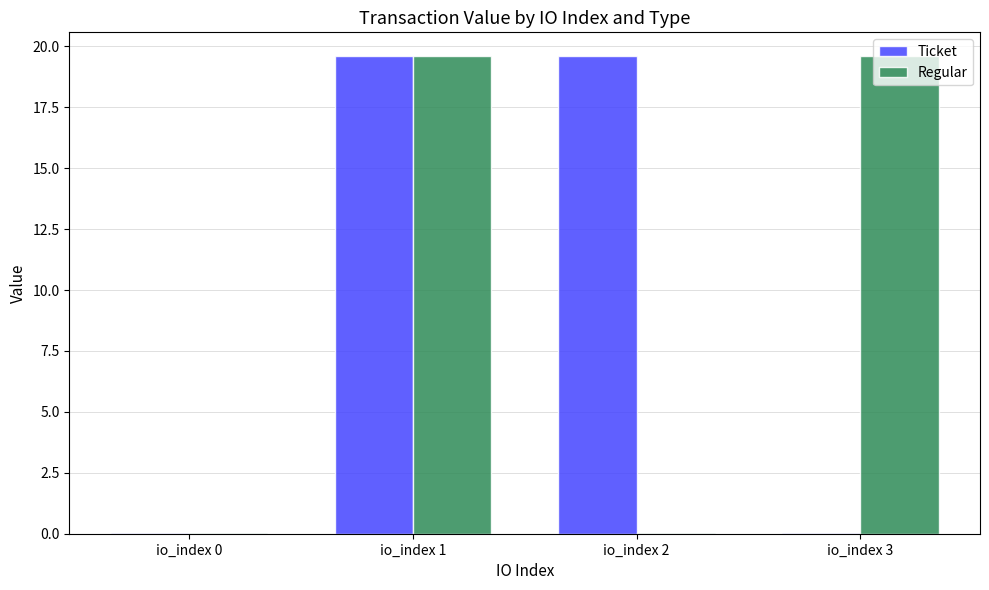

What is the maximum value for Regular?

19.6